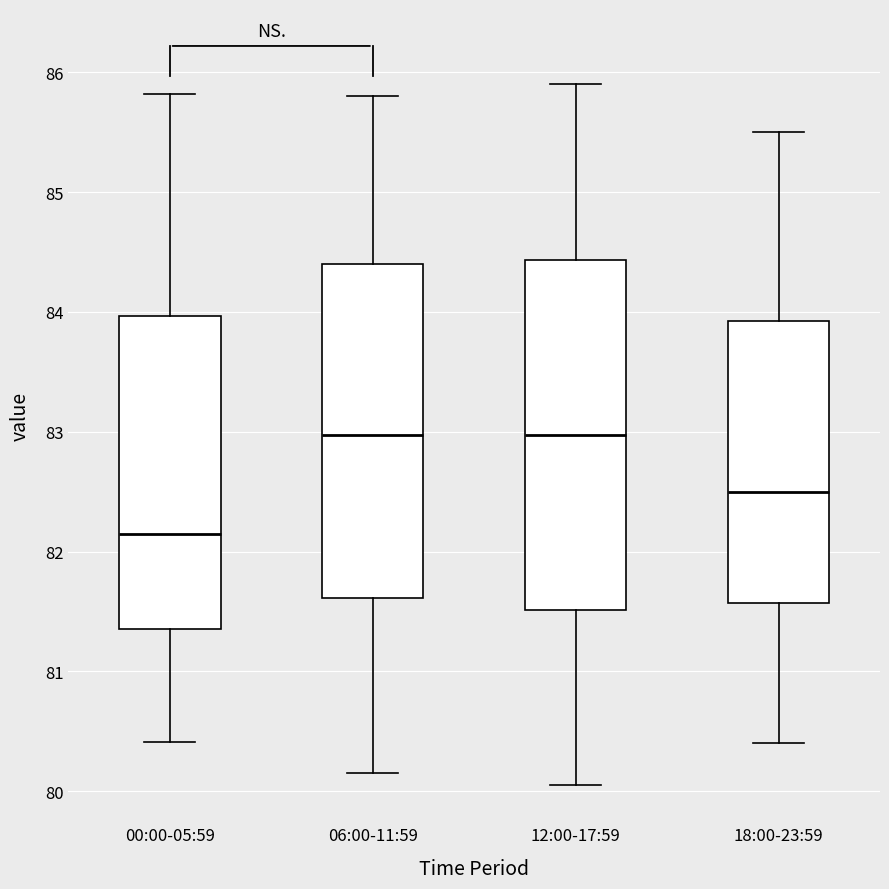

Reading left to right, transcribe this box plot: for each box, give where its median line is, the range the box spans, and where its two whiskers end, as read against the y-axis. The values are not printed on the chart, so give them approximately, as read against the axis.

00:00-05:59: median 82.2, box 81.4 to 84.0, whiskers 80.4 to 85.8
06:00-11:59: median 83.0, box 81.6 to 84.4, whiskers 80.2 to 85.8
12:00-17:59: median 83.0, box 81.5 to 84.4, whiskers 80.1 to 85.9
18:00-23:59: median 82.5, box 81.6 to 83.9, whiskers 80.4 to 85.5